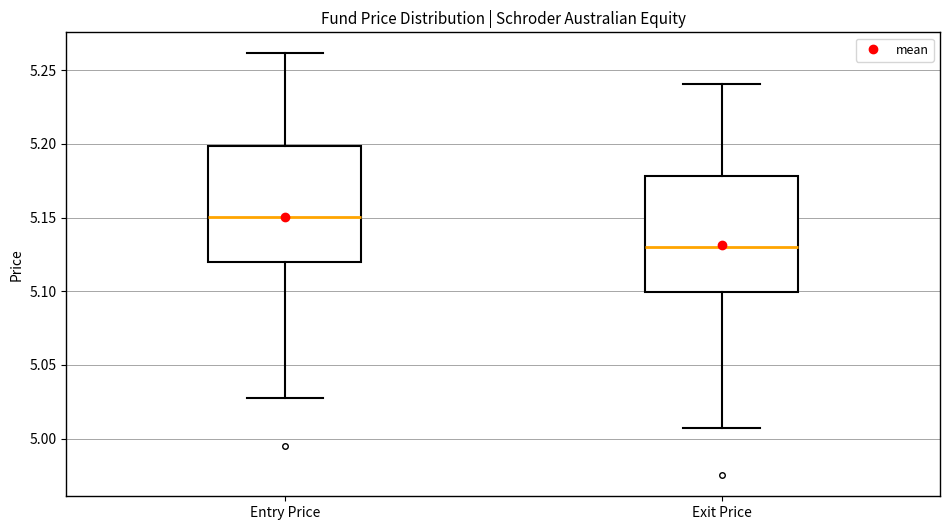

Which box's median line is the lowest?

Exit Price